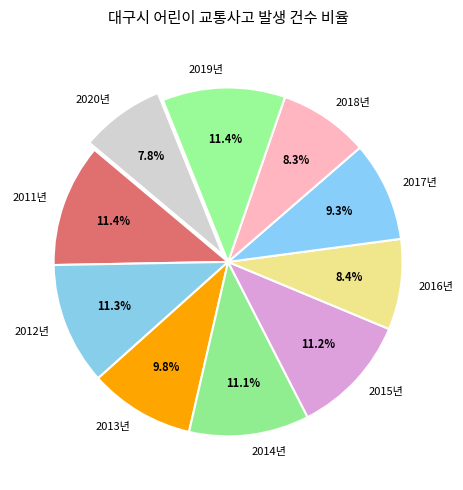

To the nearest percent, what percentage of the pie is 2012년?

11%